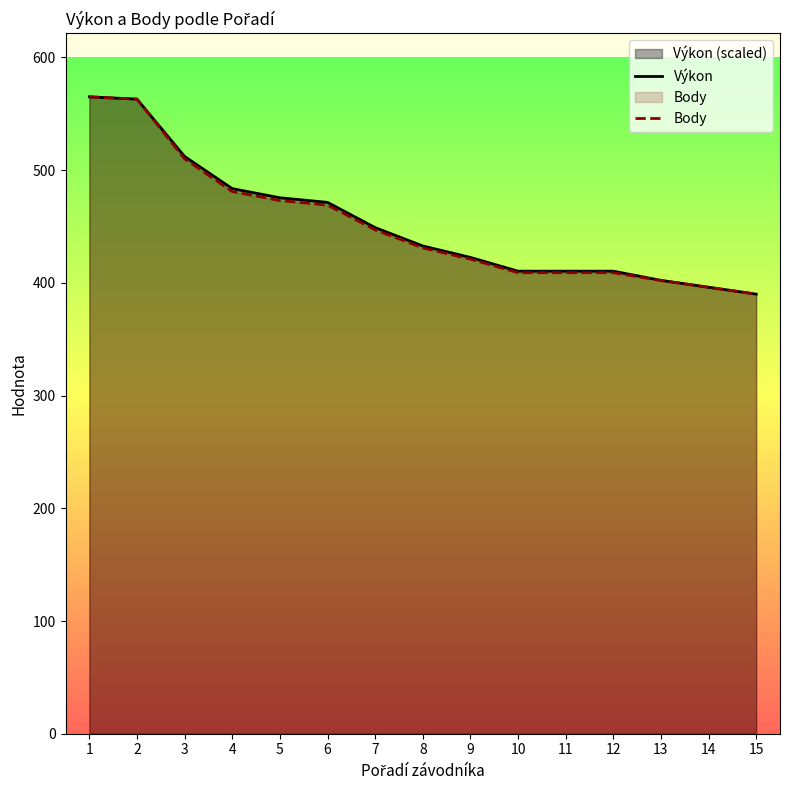

Rank the series by their average value, from lowest to highest.

Body, Výkon